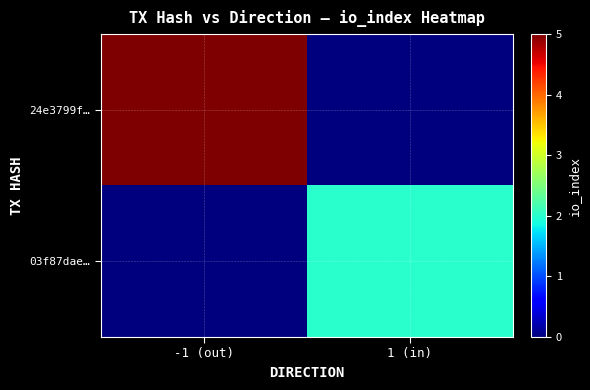

At which category is the sum across all series the highest?

-1 (out)